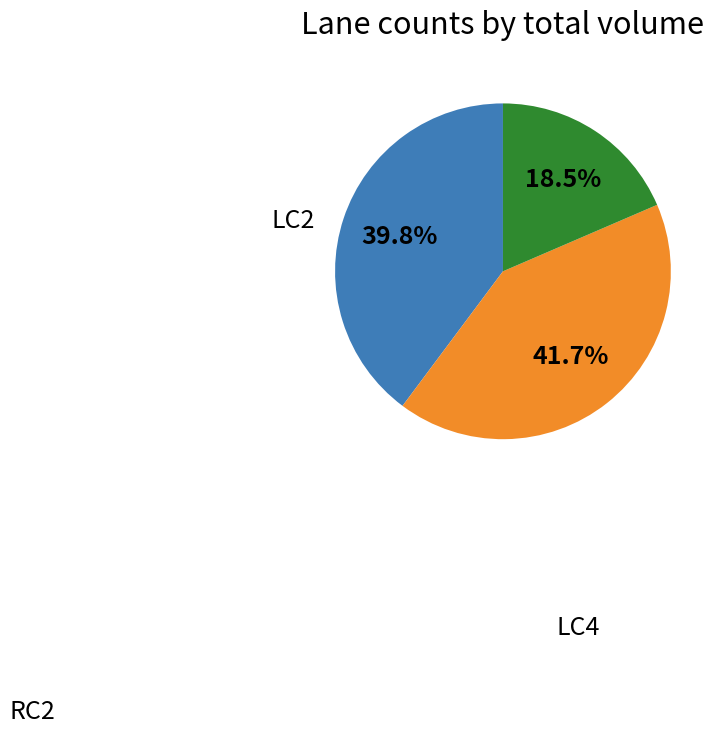

To the nearest percent, what is the difference between the largest and smallest slice percentages?

23%